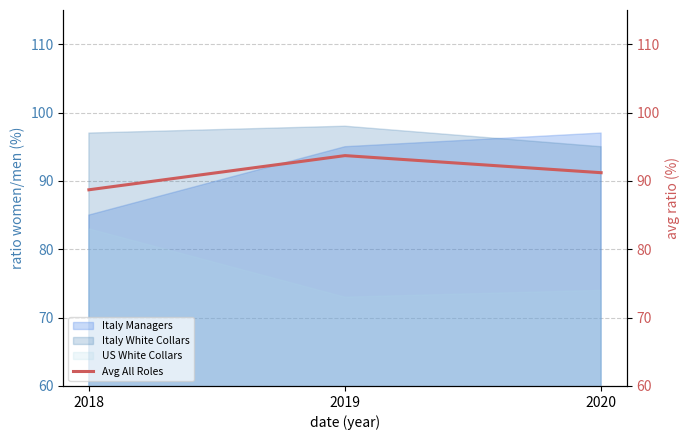

How many categories are shown in the chart?

3